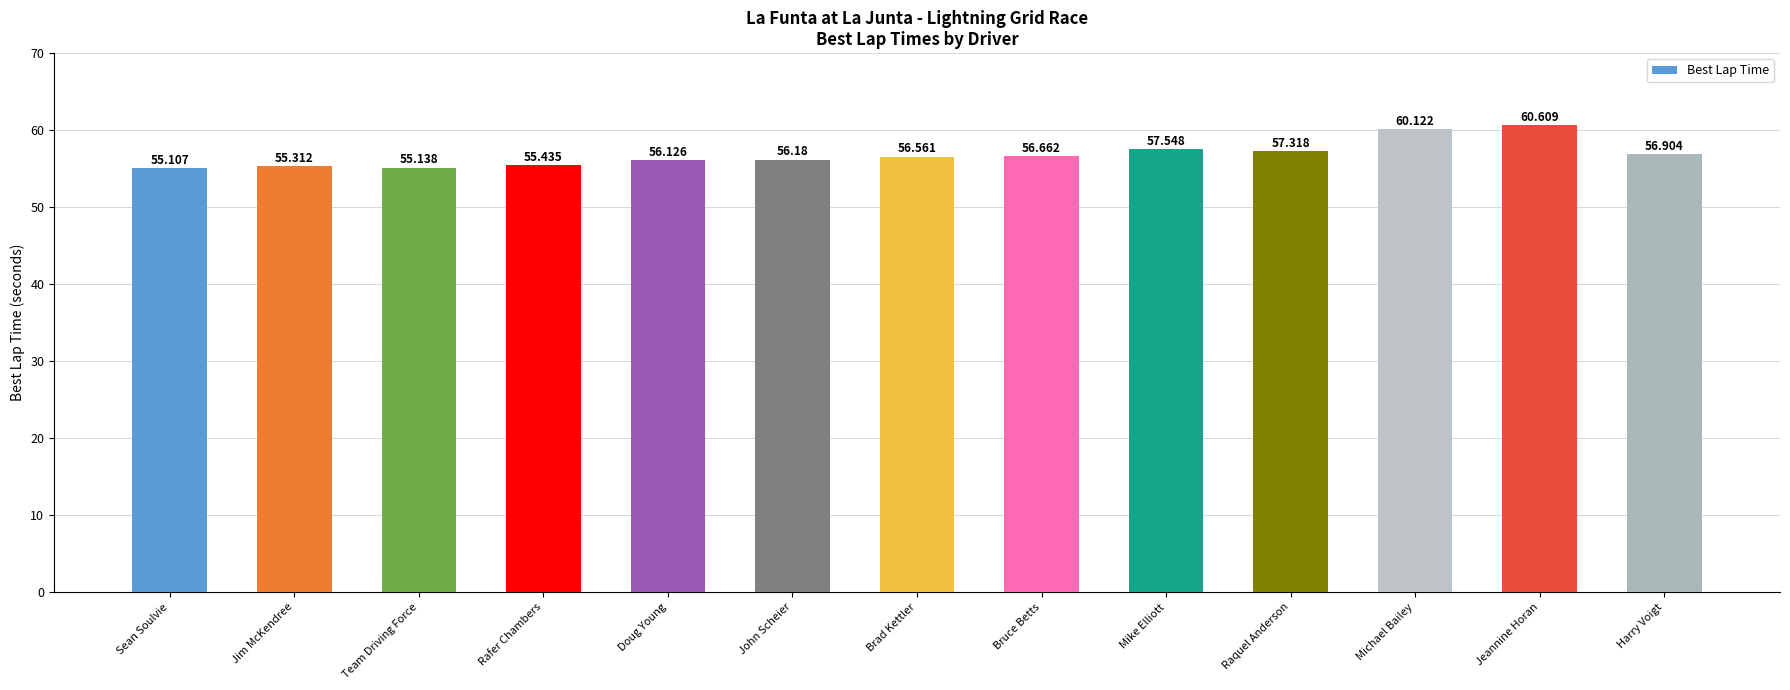

True or false: the data shows 55.1 at Sean Soulvie.

True